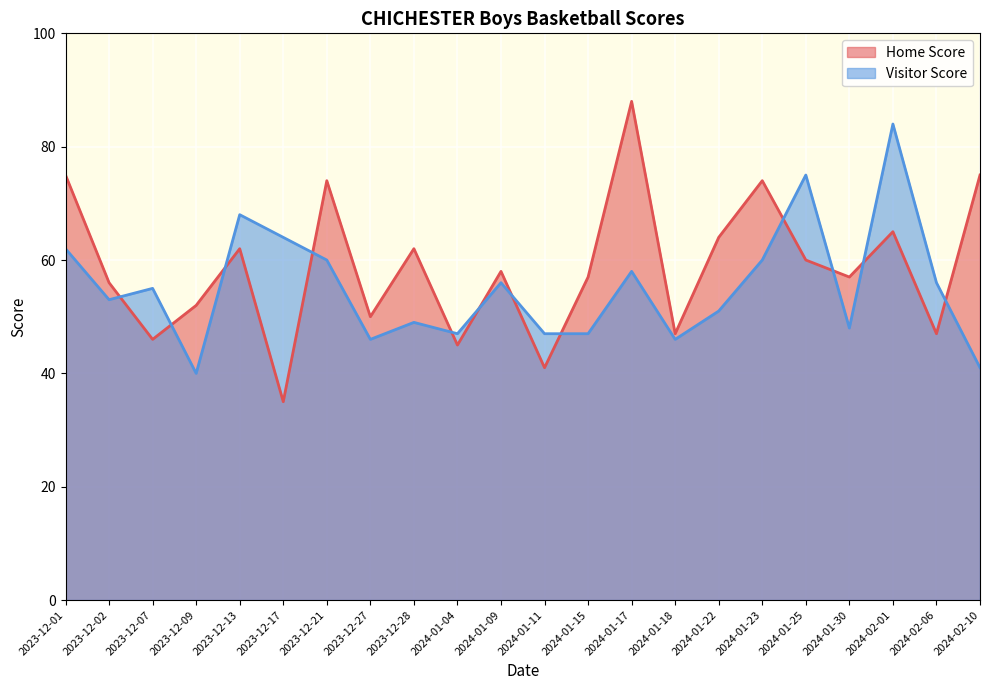

Between 2023-12-02 and 2023-12-01, which is larger?

2023-12-01